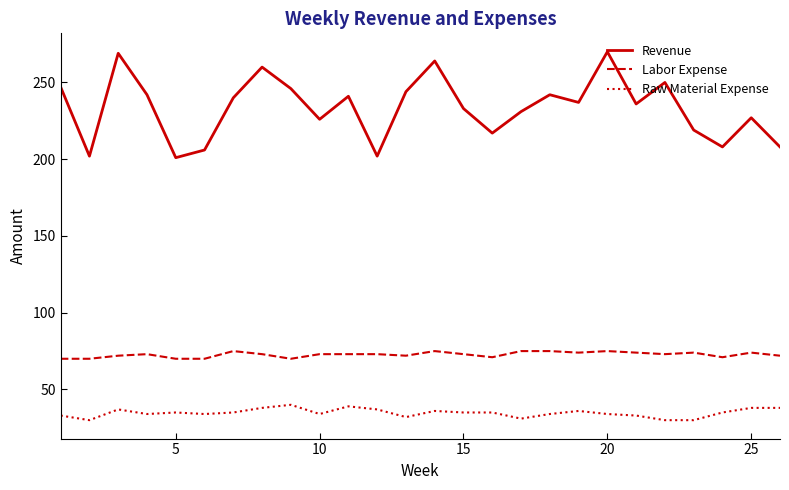

Does the chart display data point markers on the line(s)?

No